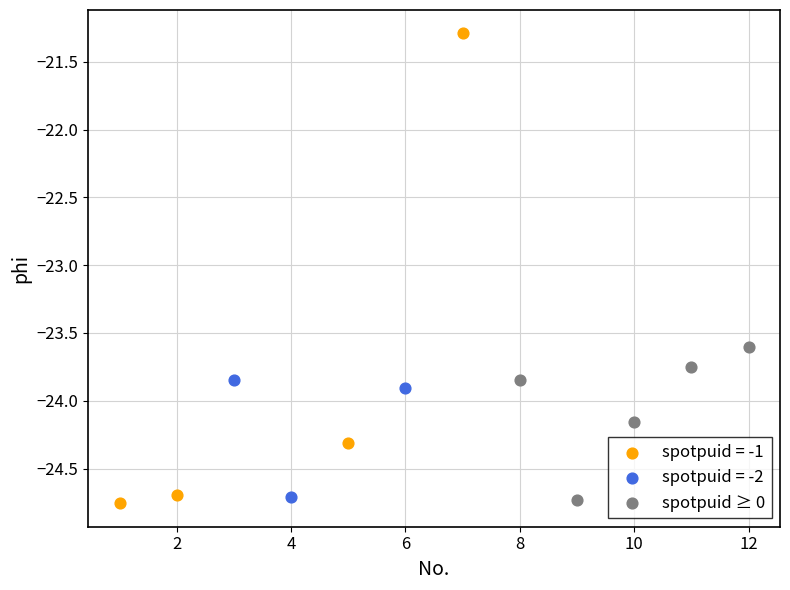

Which series has the widest spread of Y values?

spotpuid = -1